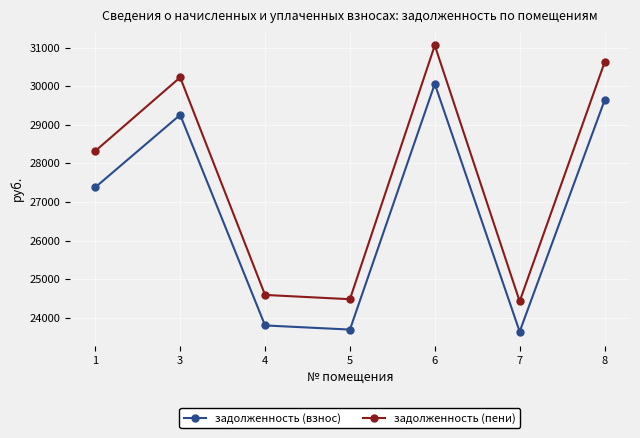

How many interior local peaks does the задолженность (взнос) series have?

2